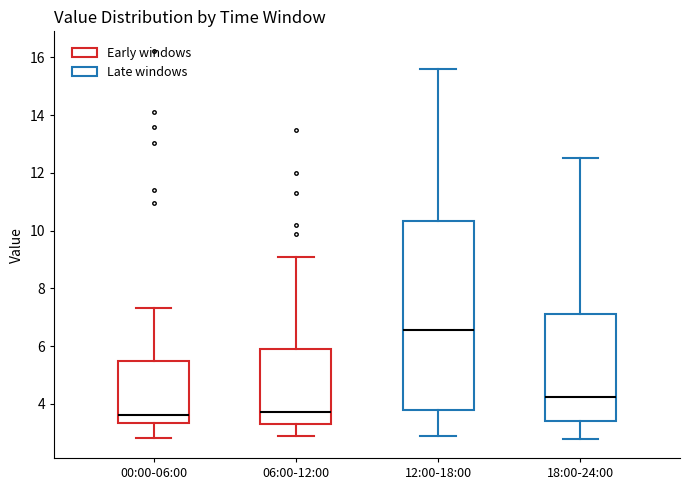

Where is the lower edge of the box for 00:00-06:00 on the y-axis? The values are not printed on the chart, so give them approximately, as read against the axis.

3.4